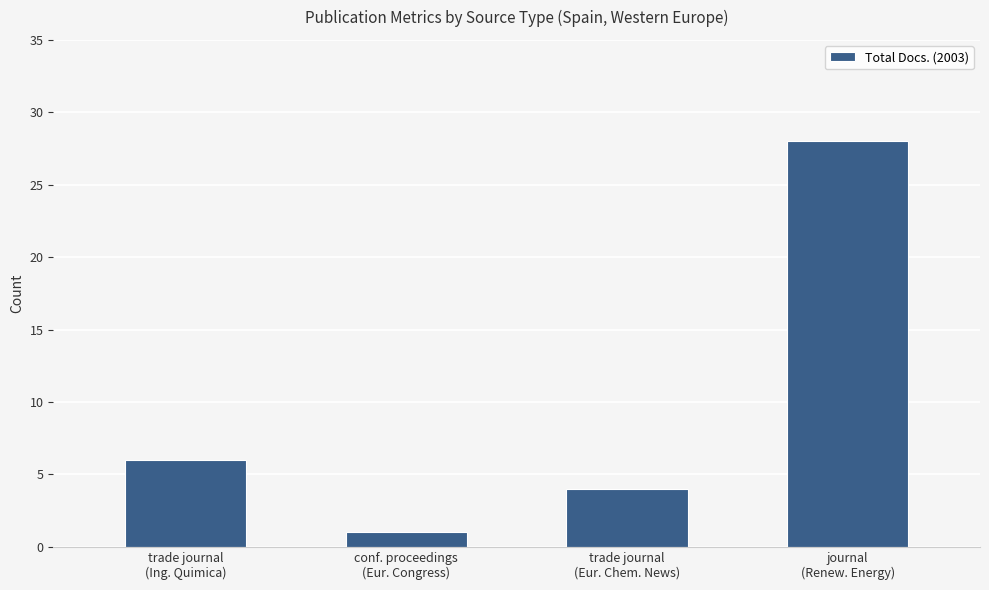

Reading left to right, extract all data points from this chart.

6	1	4	28